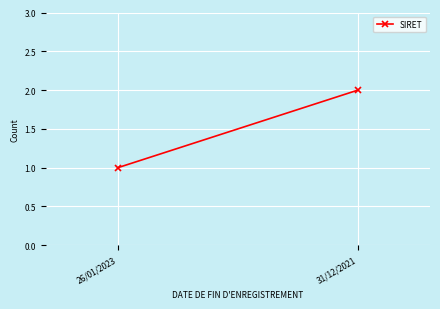

Rank the categories by value from highest to lowest.

31/12/2021, 26/01/2023